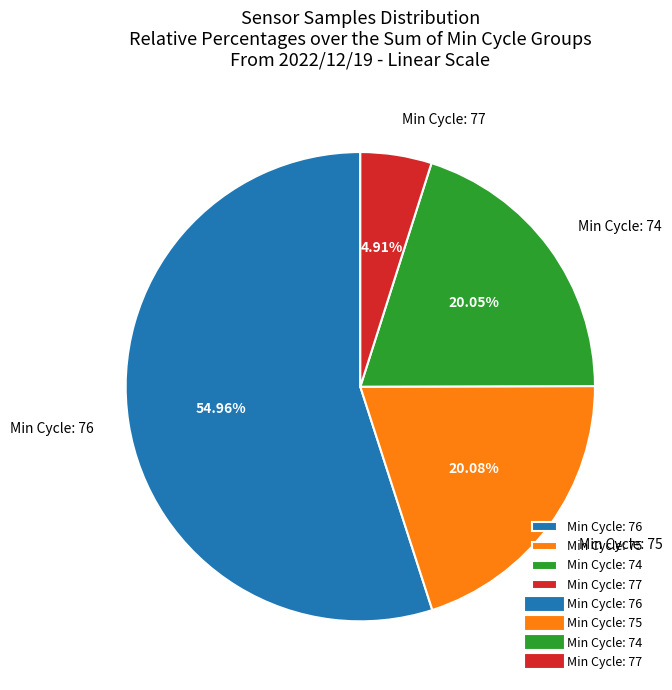

Does any single category account for the majority?

Yes